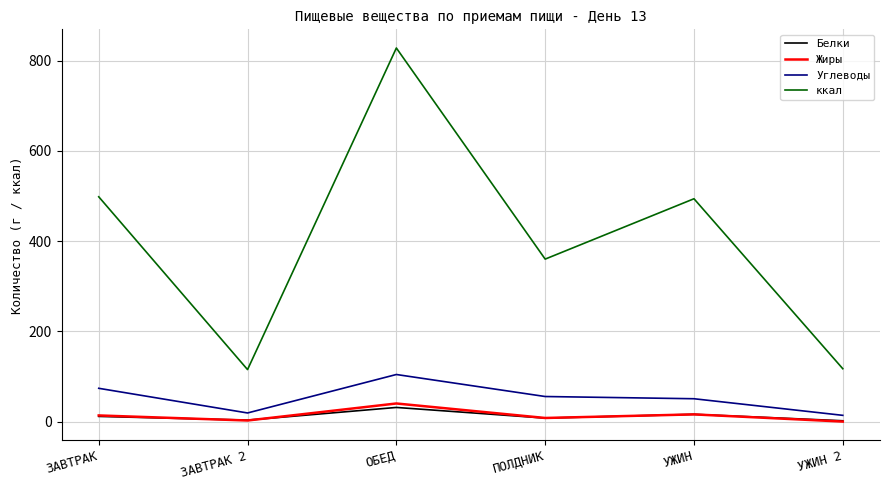

Which category has the highest value in the Углеводы series?

ОБЕД